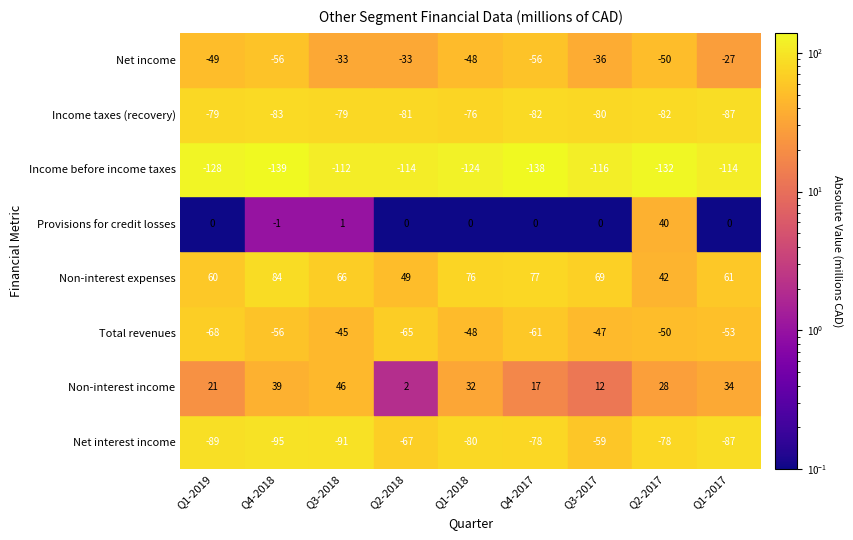

Reading right to left, list all the values displayed in this chart.

Net interest income: Q1-2017=-87	Q2-2017=-78	Q3-2017=-59	Q4-2017=-78	Q1-2018=-80	Q2-2018=-67	Q3-2018=-91	Q4-2018=-95	Q1-2019=-89
Non-interest income: Q1-2017=34	Q2-2017=28	Q3-2017=12	Q4-2017=17	Q1-2018=32	Q2-2018=2	Q3-2018=46	Q4-2018=39	Q1-2019=21
Total revenues: Q1-2017=-53	Q2-2017=-50	Q3-2017=-47	Q4-2017=-61	Q1-2018=-48	Q2-2018=-65	Q3-2018=-45	Q4-2018=-56	Q1-2019=-68
Non-interest expenses: Q1-2017=61	Q2-2017=42	Q3-2017=69	Q4-2017=77	Q1-2018=76	Q2-2018=49	Q3-2018=66	Q4-2018=84	Q1-2019=60
Provisions for credit losses: Q1-2017=0	Q2-2017=40	Q3-2017=0	Q4-2017=0	Q1-2018=0	Q2-2018=0	Q3-2018=1	Q4-2018=-1	Q1-2019=0
Income before income taxes: Q1-2017=-114	Q2-2017=-132	Q3-2017=-116	Q4-2017=-138	Q1-2018=-124	Q2-2018=-114	Q3-2018=-112	Q4-2018=-139	Q1-2019=-128
Income taxes (recovery): Q1-2017=-87	Q2-2017=-82	Q3-2017=-80	Q4-2017=-82	Q1-2018=-76	Q2-2018=-81	Q3-2018=-79	Q4-2018=-83	Q1-2019=-79
Net income: Q1-2017=-27	Q2-2017=-50	Q3-2017=-36	Q4-2017=-56	Q1-2018=-48	Q2-2018=-33	Q3-2018=-33	Q4-2018=-56	Q1-2019=-49